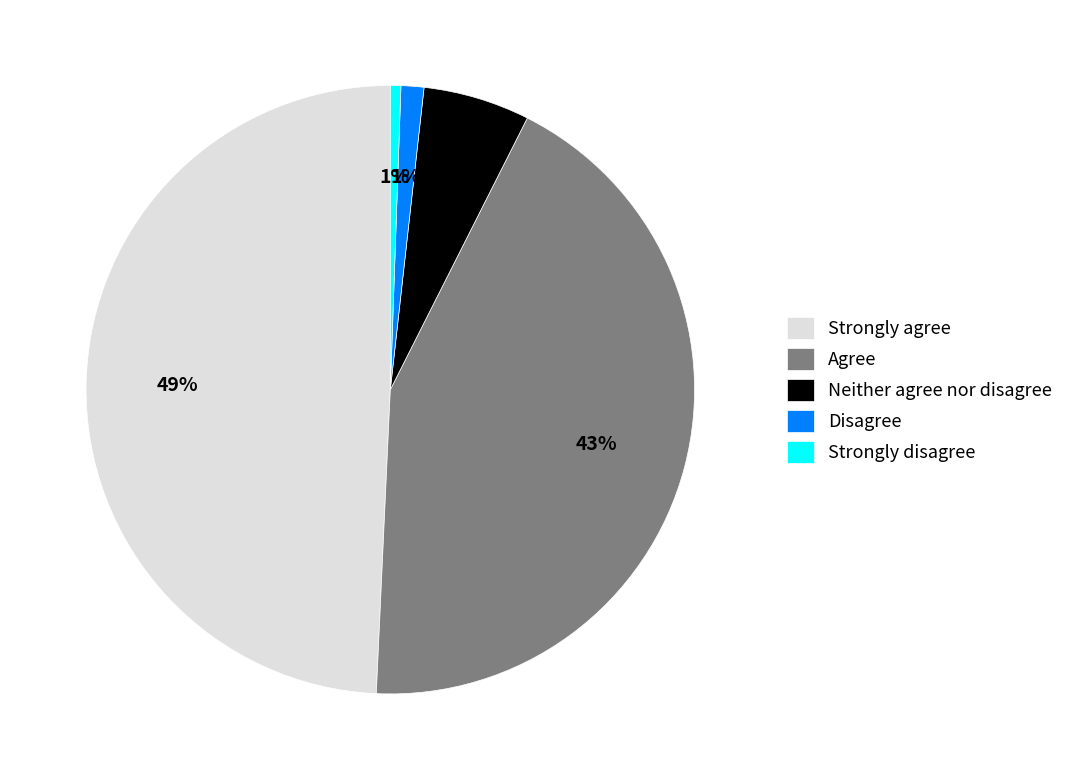

To the nearest percent, what is the combined percentage of Agree and Neither agree nor disagree?

49%